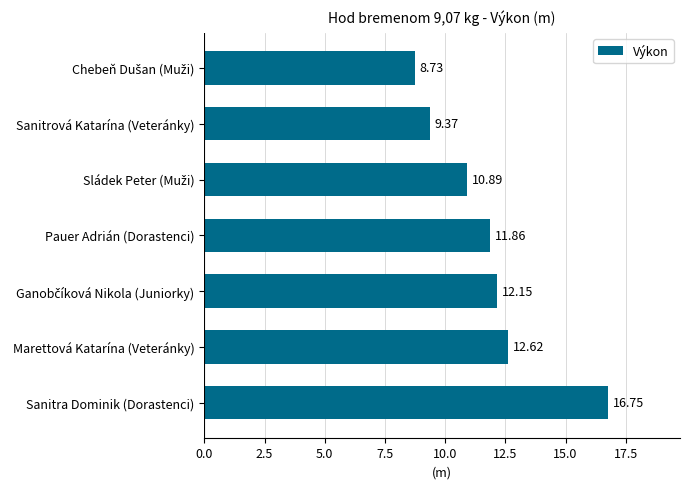

What is the sum of all values?

82.4